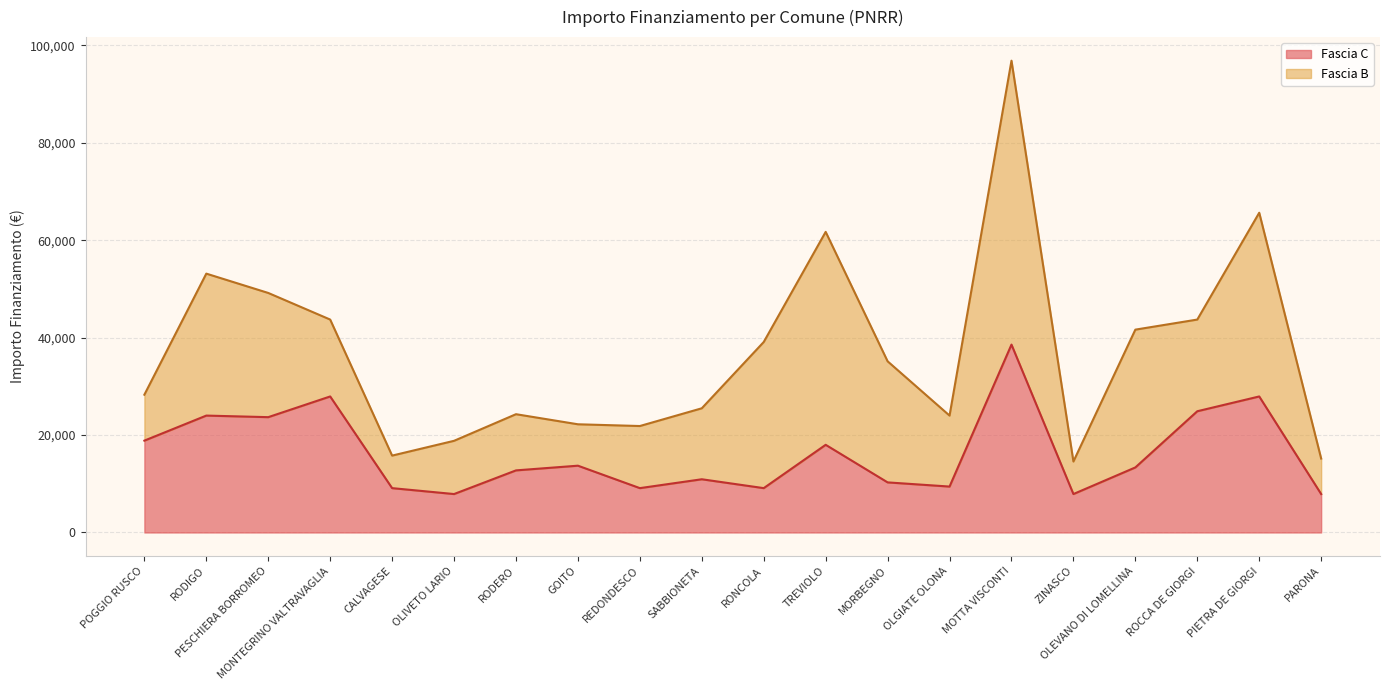

At which label does the data first exceed 13354?

POGGIO RUSCO